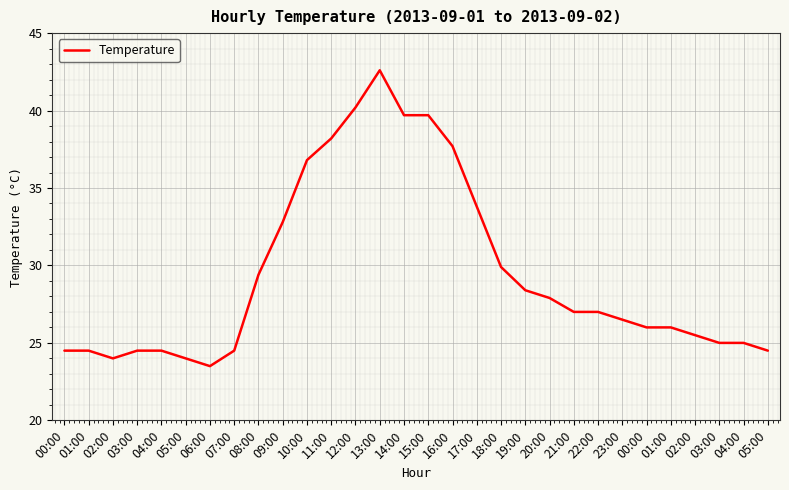

Is this an area chart (filled region under the line)?

No